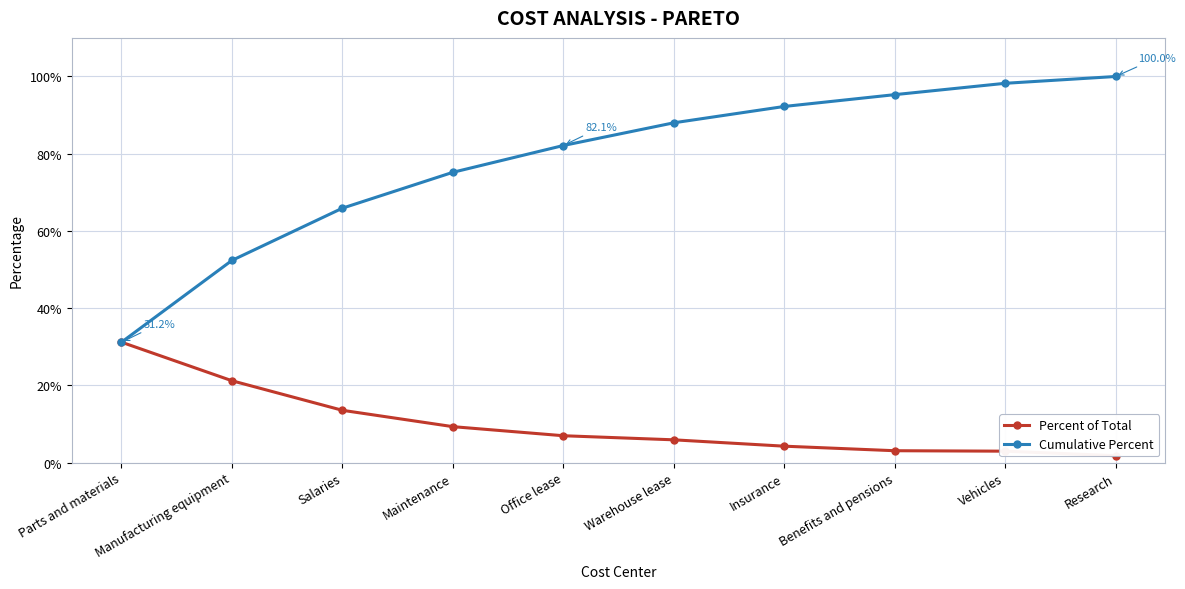

Rank the series by their maximum value, from highest to lowest.

Cumulative Percent, Percent of Total